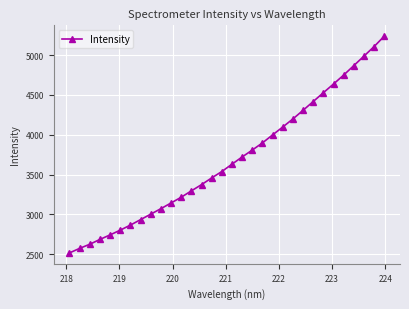

How many data points are above 3630?

16